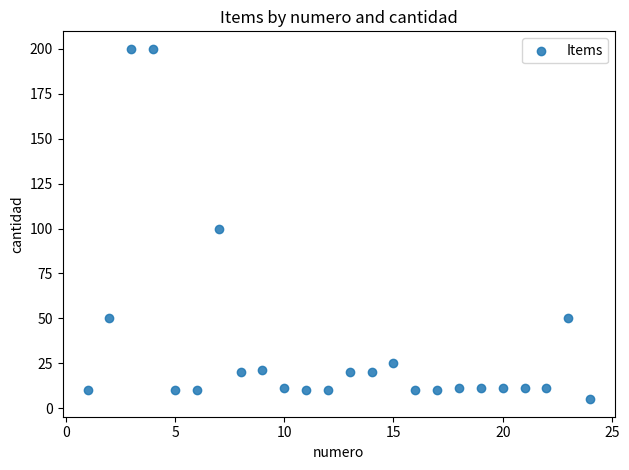

What is the range of Y values (max minus min)?

195